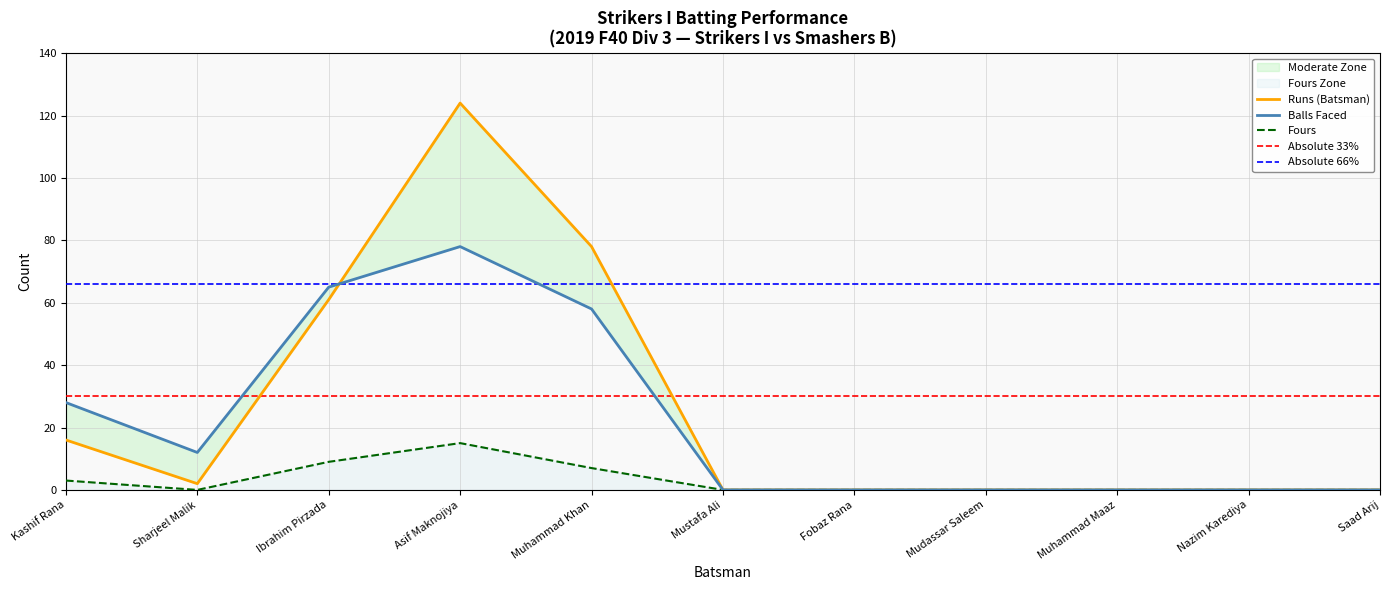

Is it true that Fours equals 0 at Nazim Karediya?

True